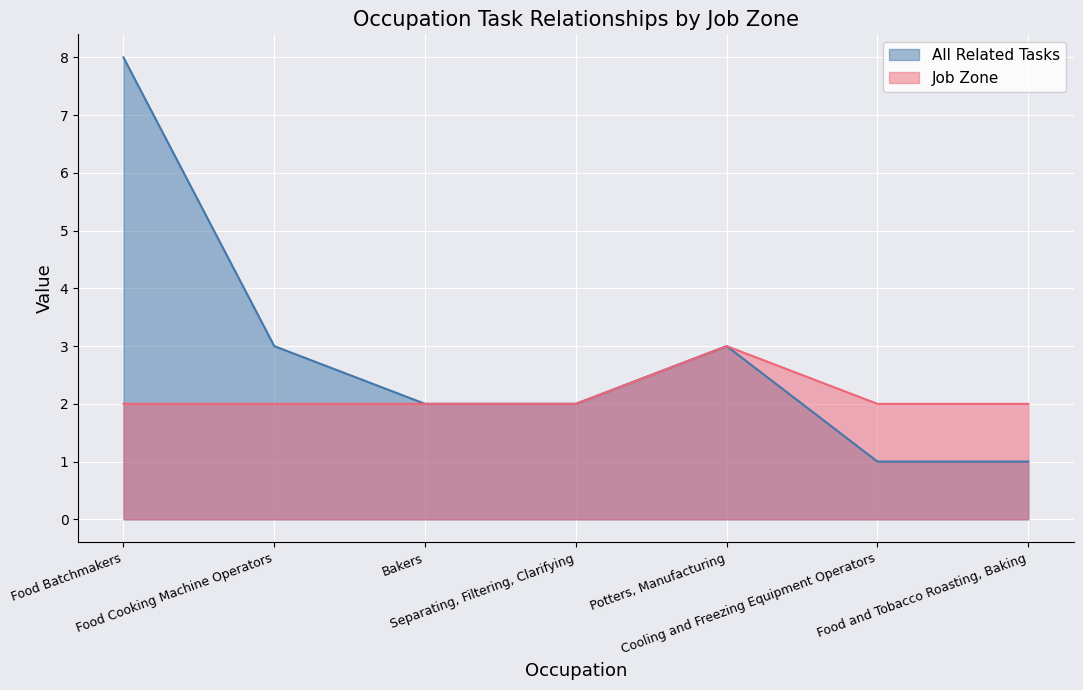

At which category does Job Zone reach its first local peak?

Potters, Manufacturing